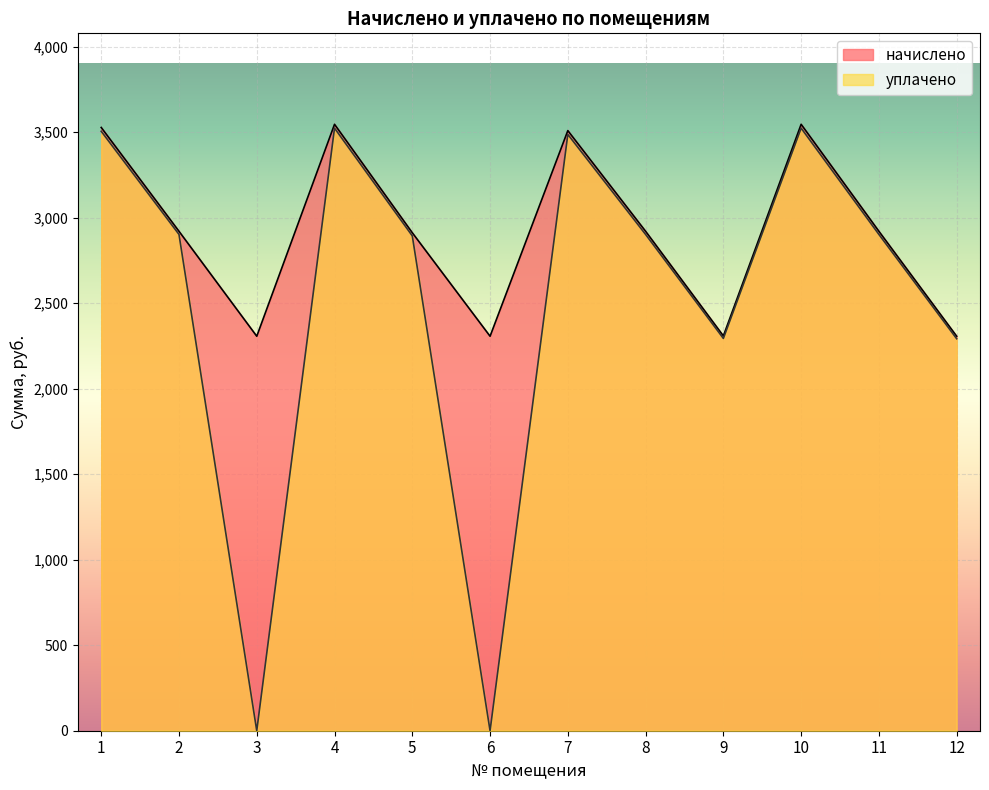

What is the sum of all начислено values?

35029.4